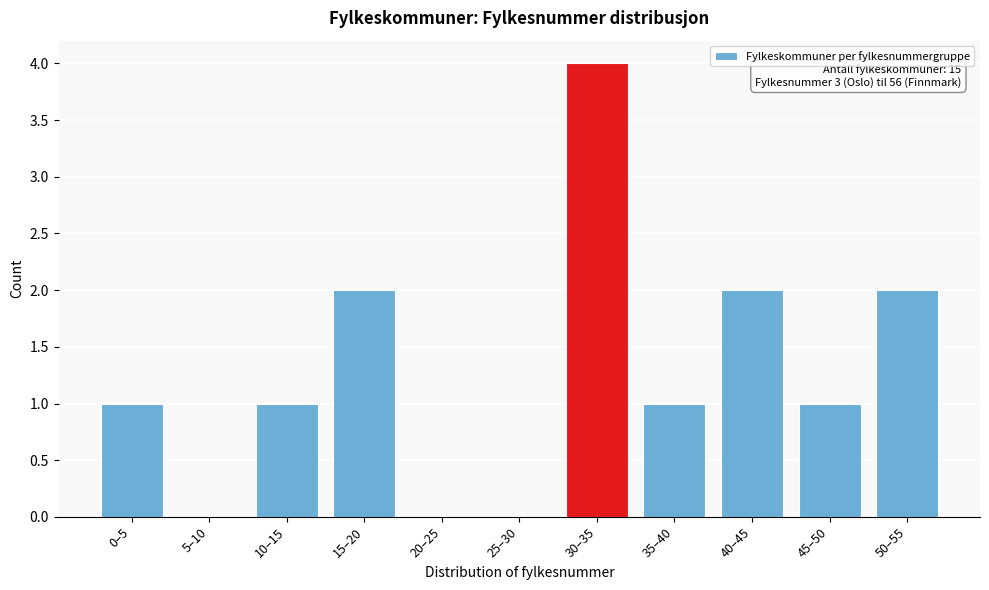

Reading right to left, transcribe all the data shown in this chart.

50–55=2	45–50=1	40–45=2	35–40=1	30–35=4	25–30=0	20–25=0	15–20=2	10–15=1	5–10=0	0–5=1